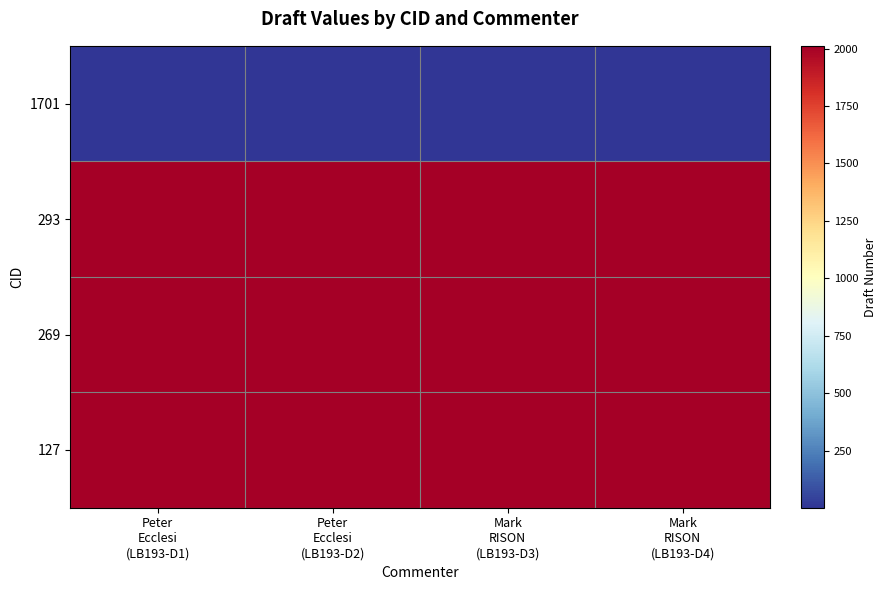

Rank the series by their maximum value, from lowest to highest.

1701, 293, 269, 127